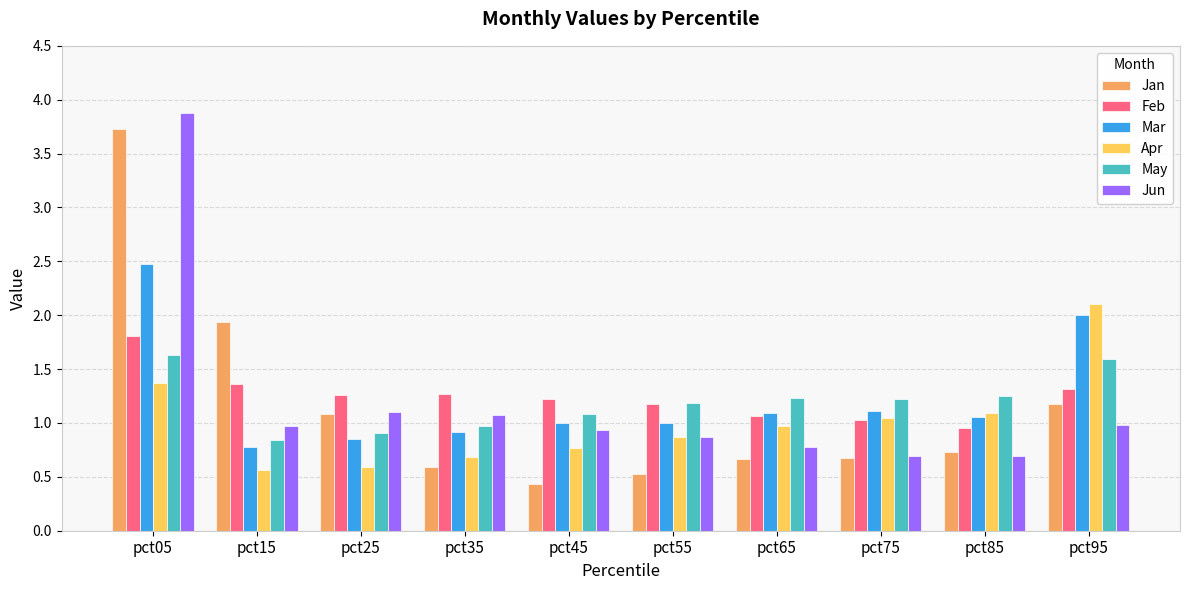

What is the value of the Apr bar at the 5th from the left?

0.8